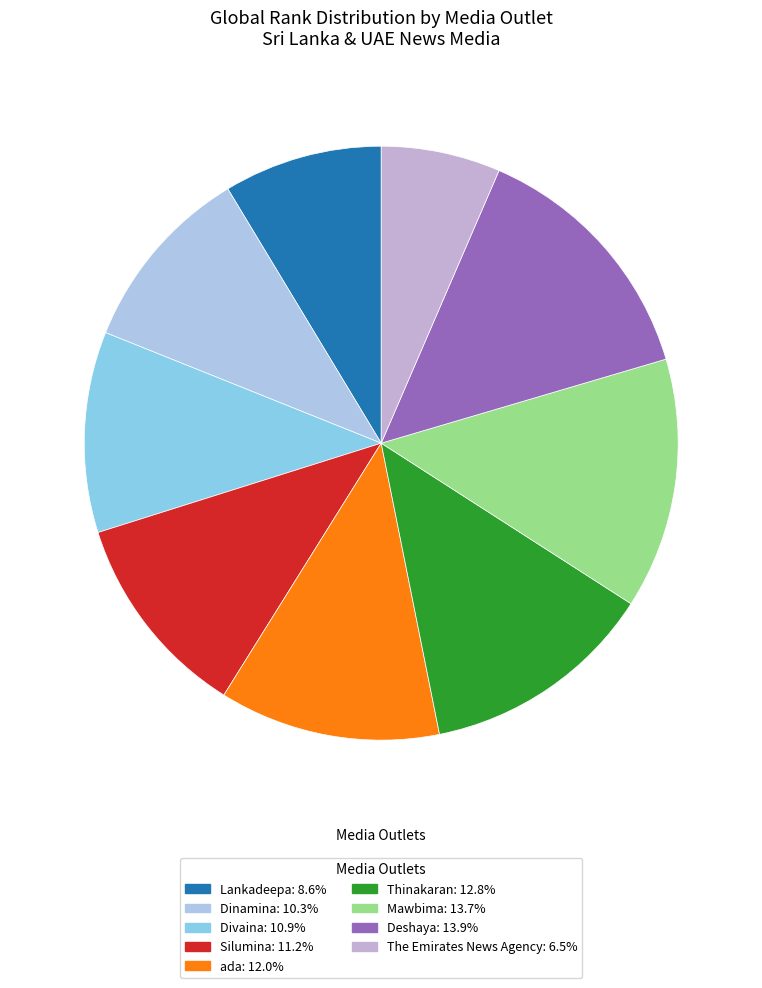

Is there any slice that represents more than half of the pie?

No